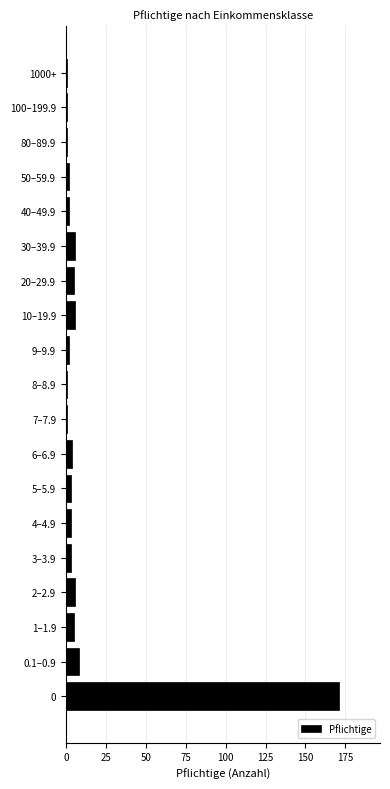

Reading bottom to top, list all the values displayed in this chart.

171	8	5	6	3	3	3	4	1	1	2	6	5	6	2	2	1	1	1